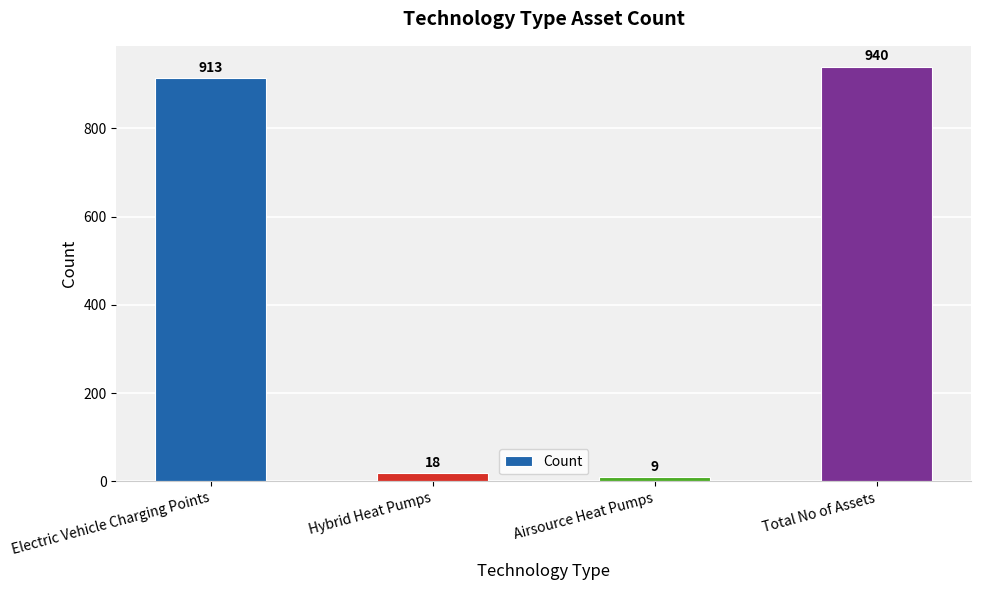

List the labels in order of value, largest first.

Total No of Assets, Electric Vehicle Charging Points, Hybrid Heat Pumps, Airsource Heat Pumps